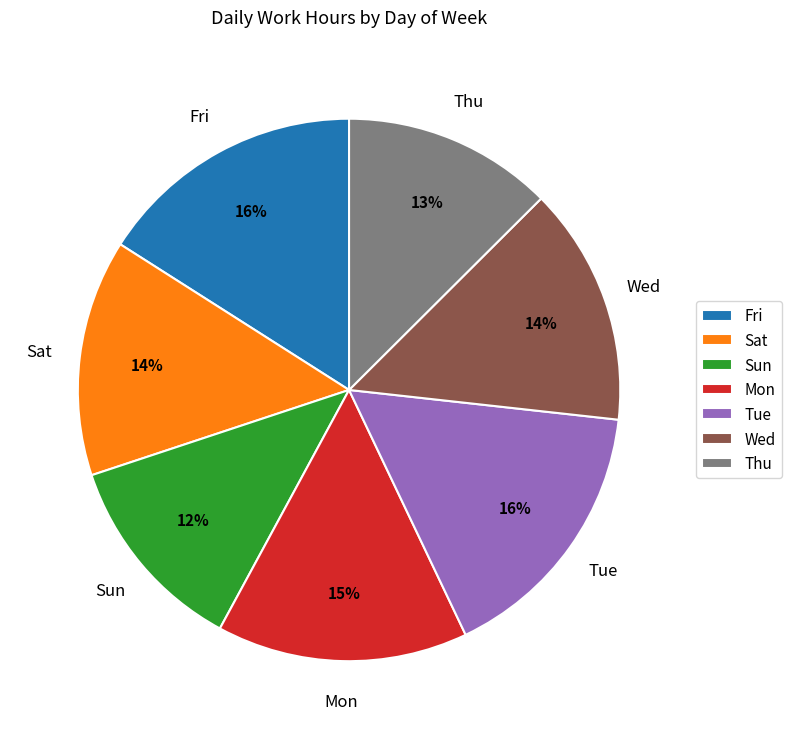

Is there a majority slice in this chart?

No